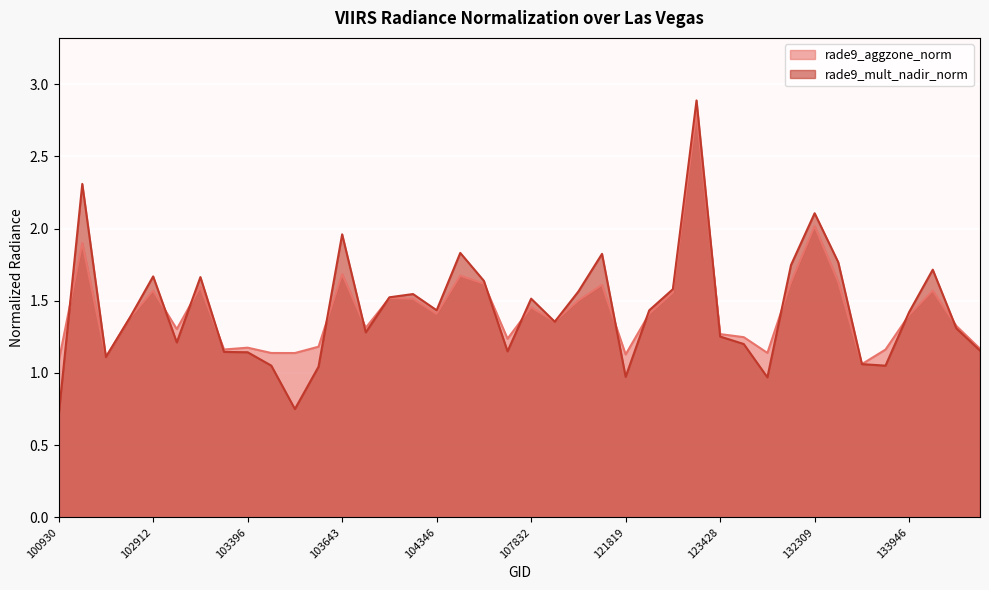

Rank the series by their average value, from highest to lowest.

rade9_mult_nadir_norm, rade9_aggzone_norm